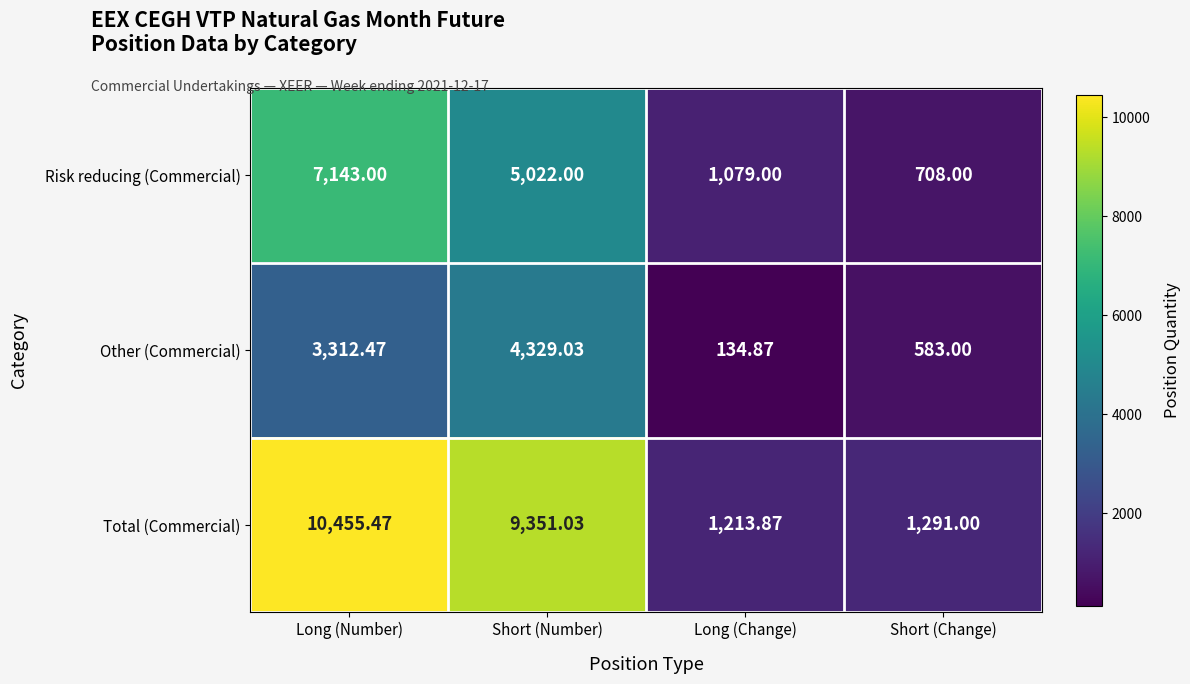

At which label does Total (Commercial) first exceed 9351?

Long (Number)